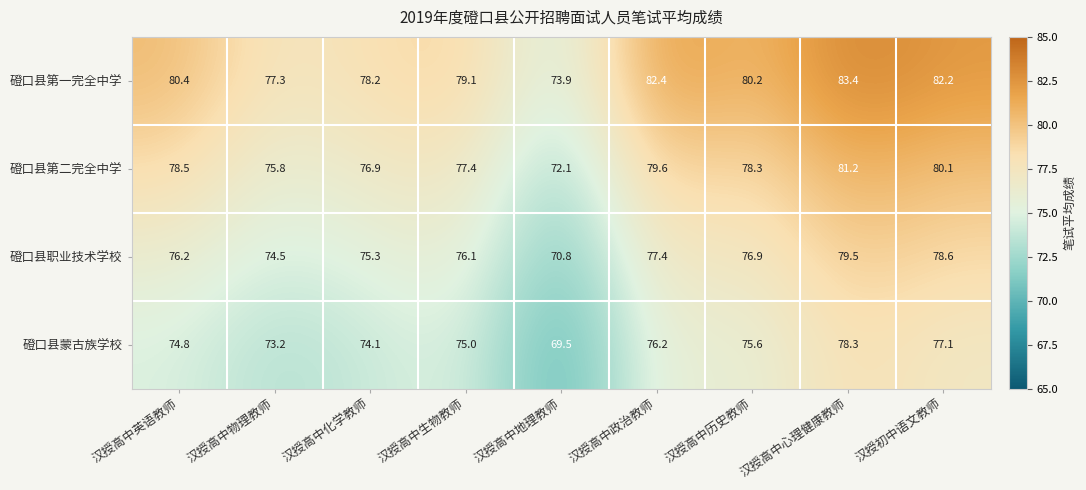

True or false: 磴口县第一完全中学 has a value of 73.9 at 汉授高中地理教师.

True